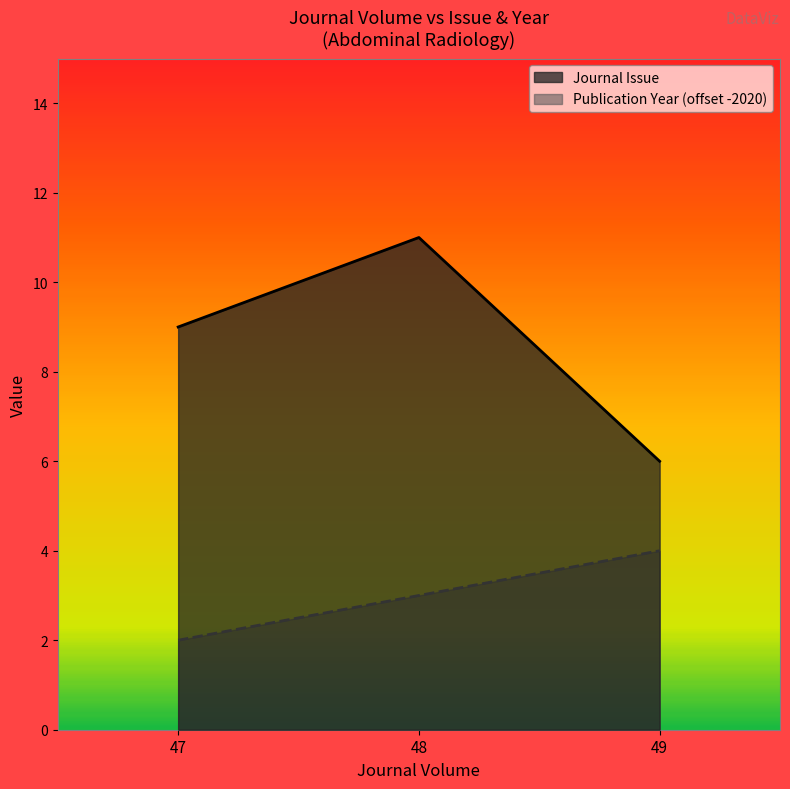

Which category has the highest value in the Publication Year series?

49